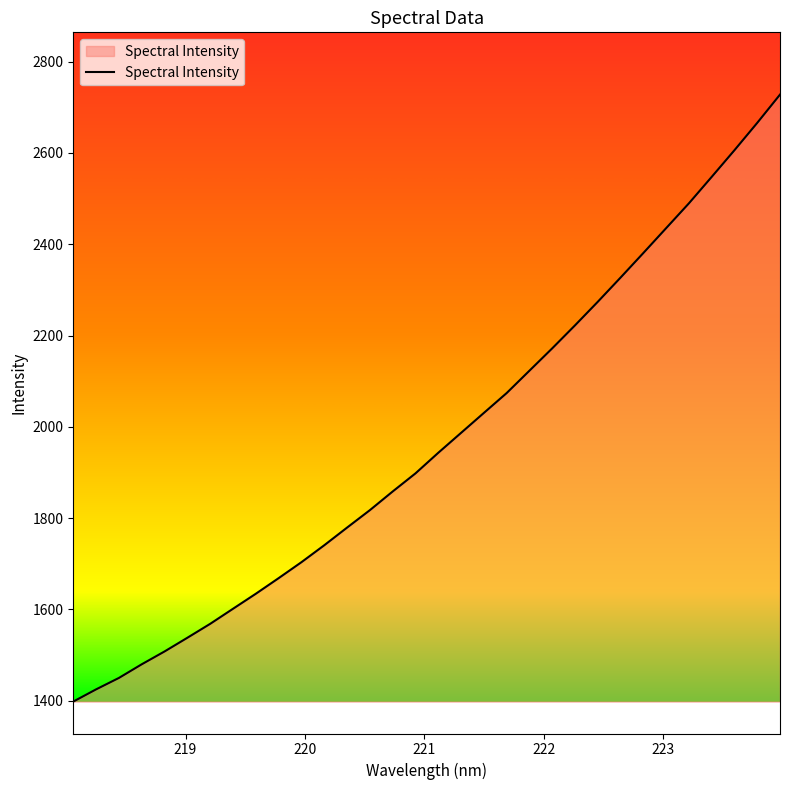

What is the greatest value displayed?

2727.7